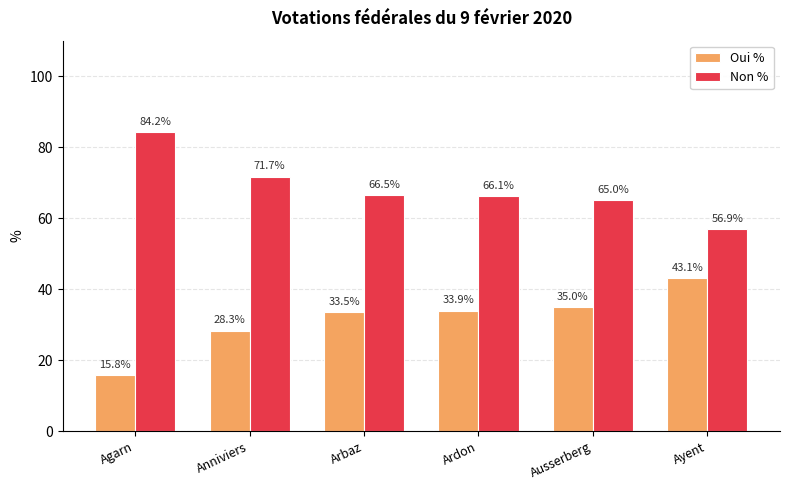

What is the value of the Non % bar at the 5th from the left?

65.0